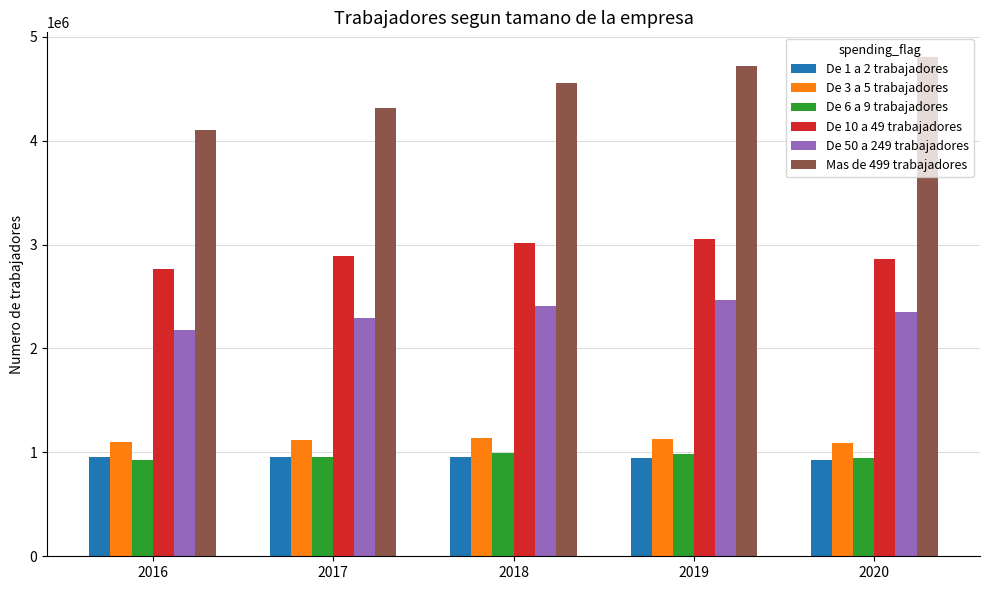

What is the total value across all series at 2020?

12970972